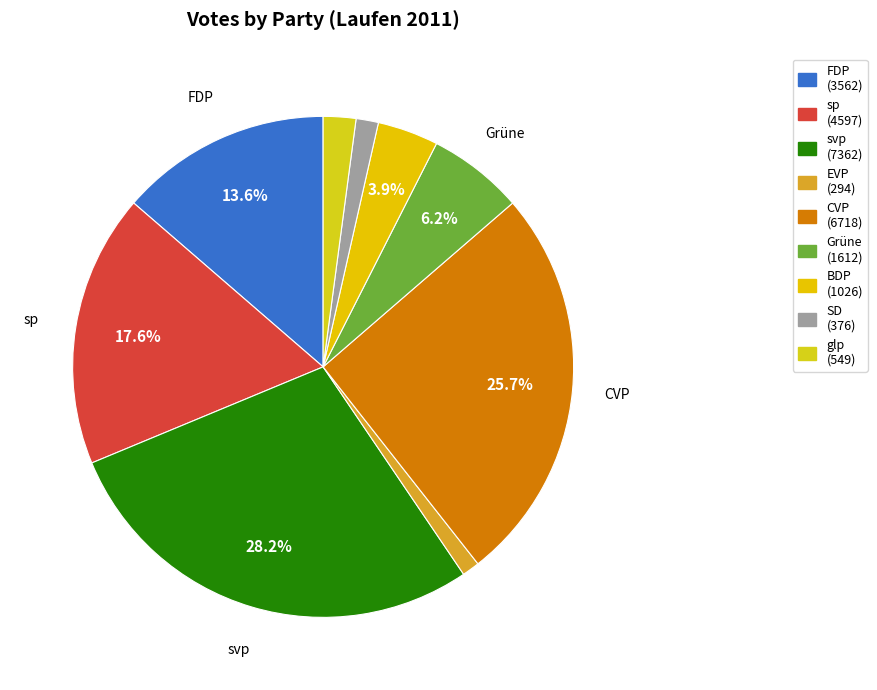

To the nearest percent, what is the average slice percentage?

11%